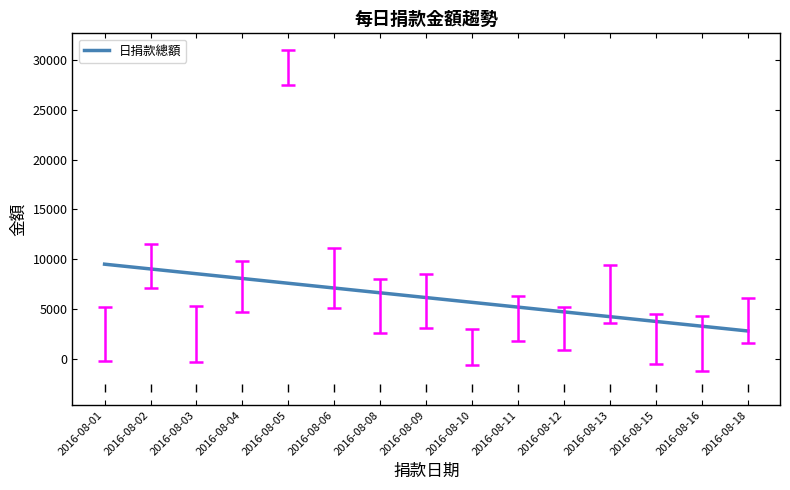

What is the approximate value at 2016-08-18?

2776.2